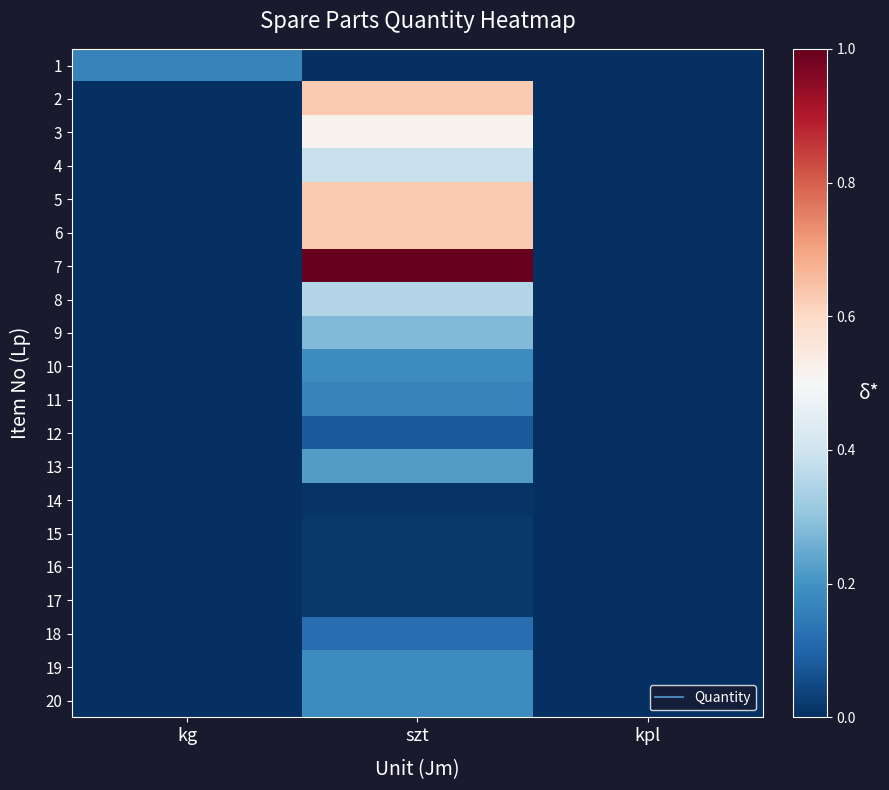

At kpl, list the series in order from smallest to largest.

1, 2, 3, 4, 5, 6, 7, 8, 9, 10, 11, 12, 13, 14, 15, 16, 17, 18, 19, 20